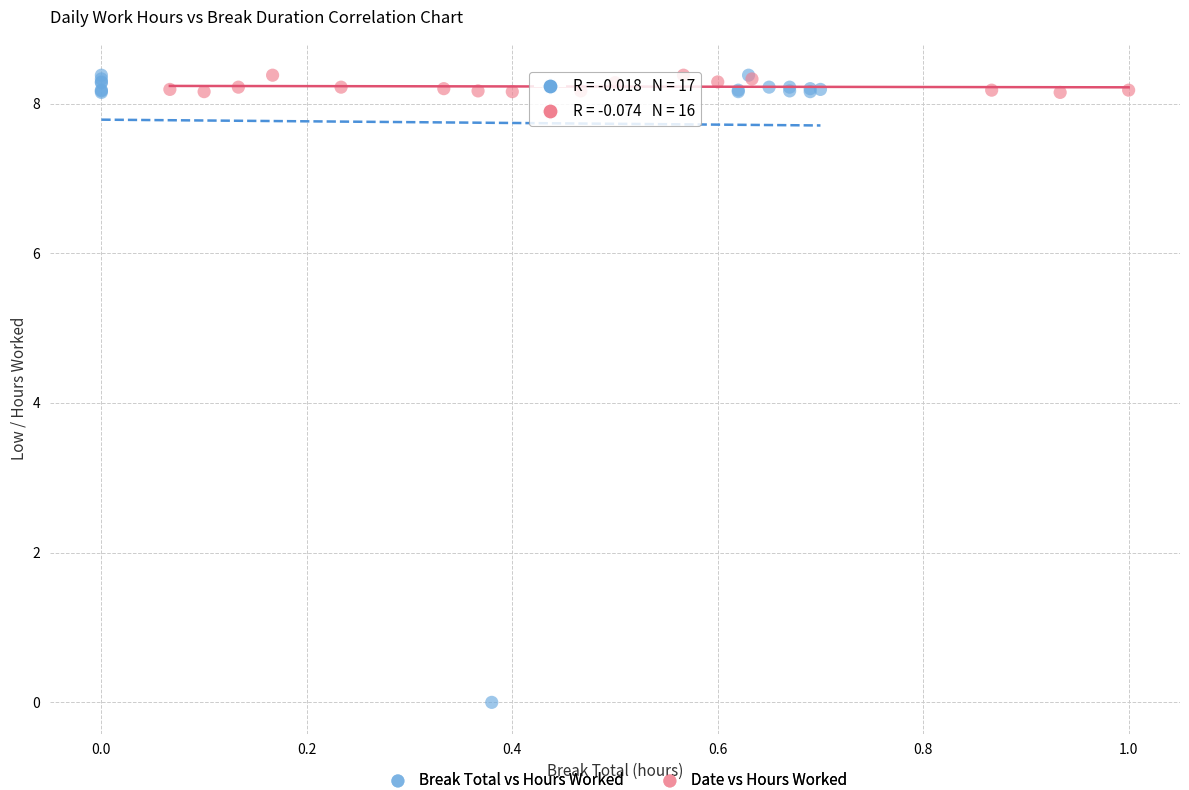

What are all the series names shown in the legend?

Break Total vs Hours Worked, Date vs Hours Worked